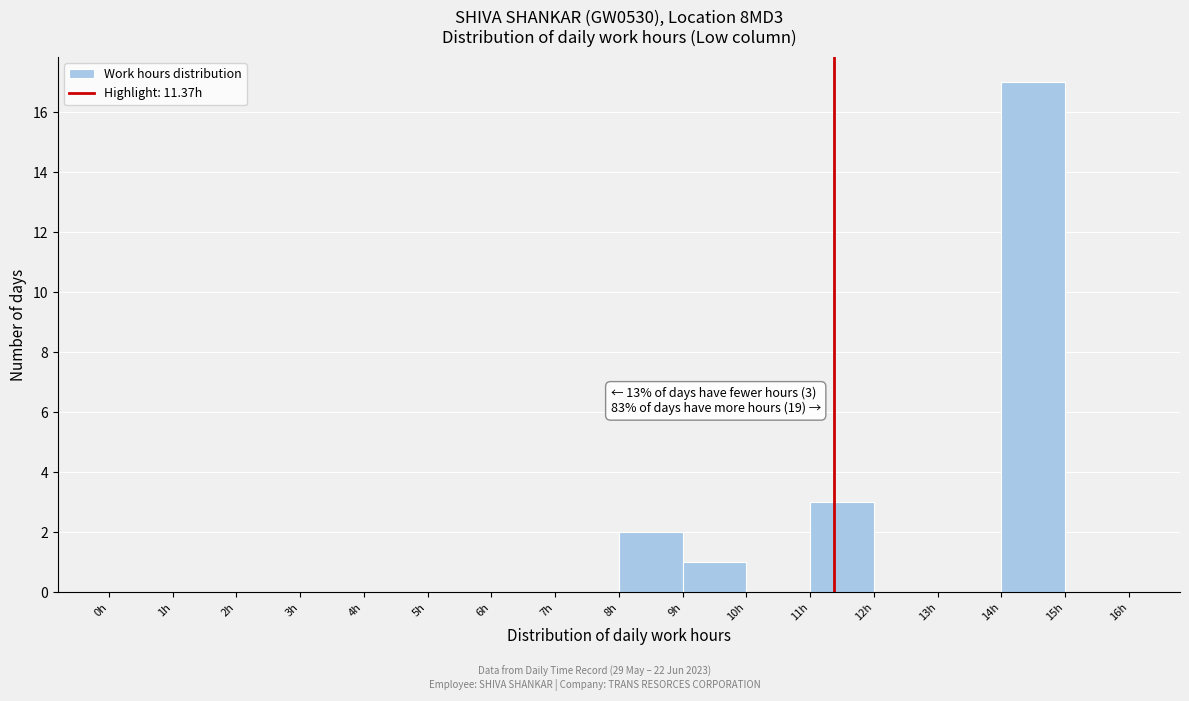

Over which range of the x-axis is the bar tallest?

14 to 15